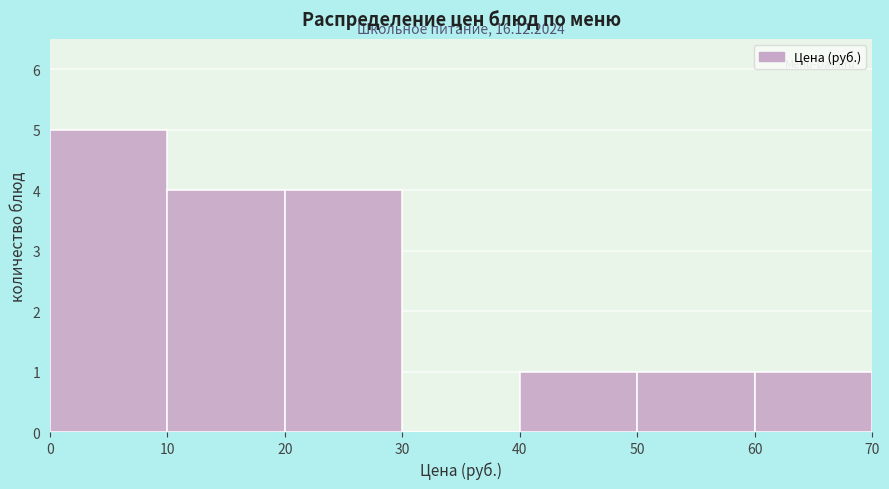

Over which range of the x-axis is the bar tallest?

0 to 10